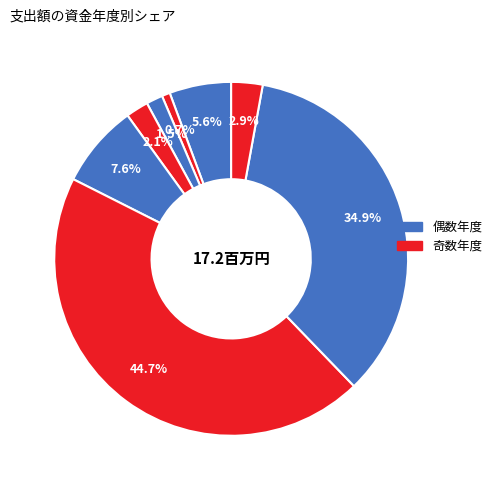

Count the number of slices in the pie.

8